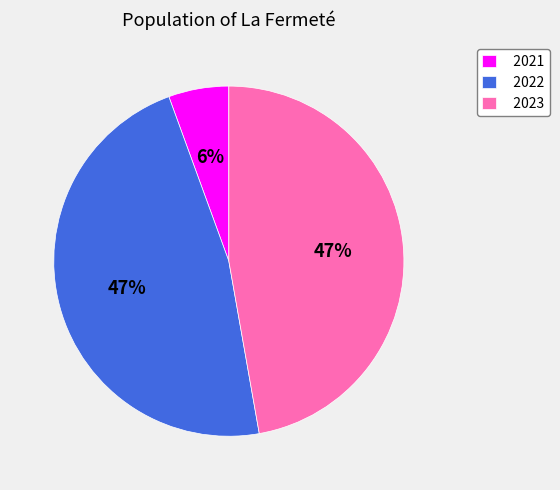

Between 2021 and 2022, which is larger?

2022